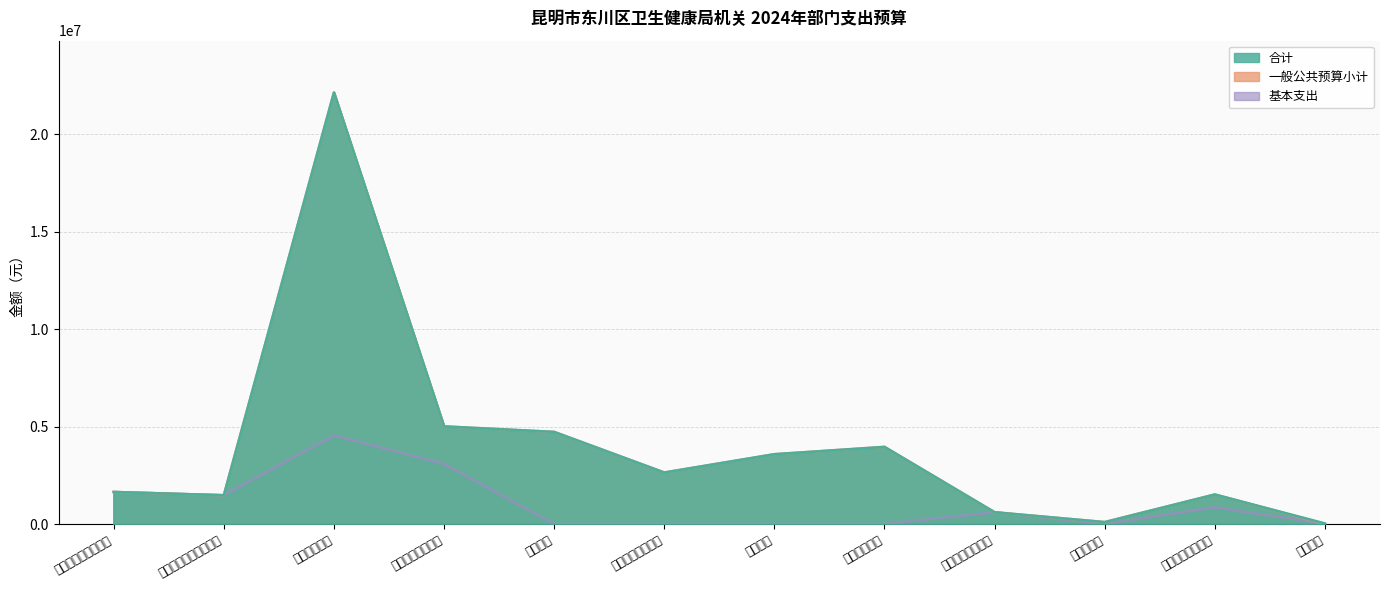

Read the 一般公共预算小计 value at 计划生育事务.

3956440.0